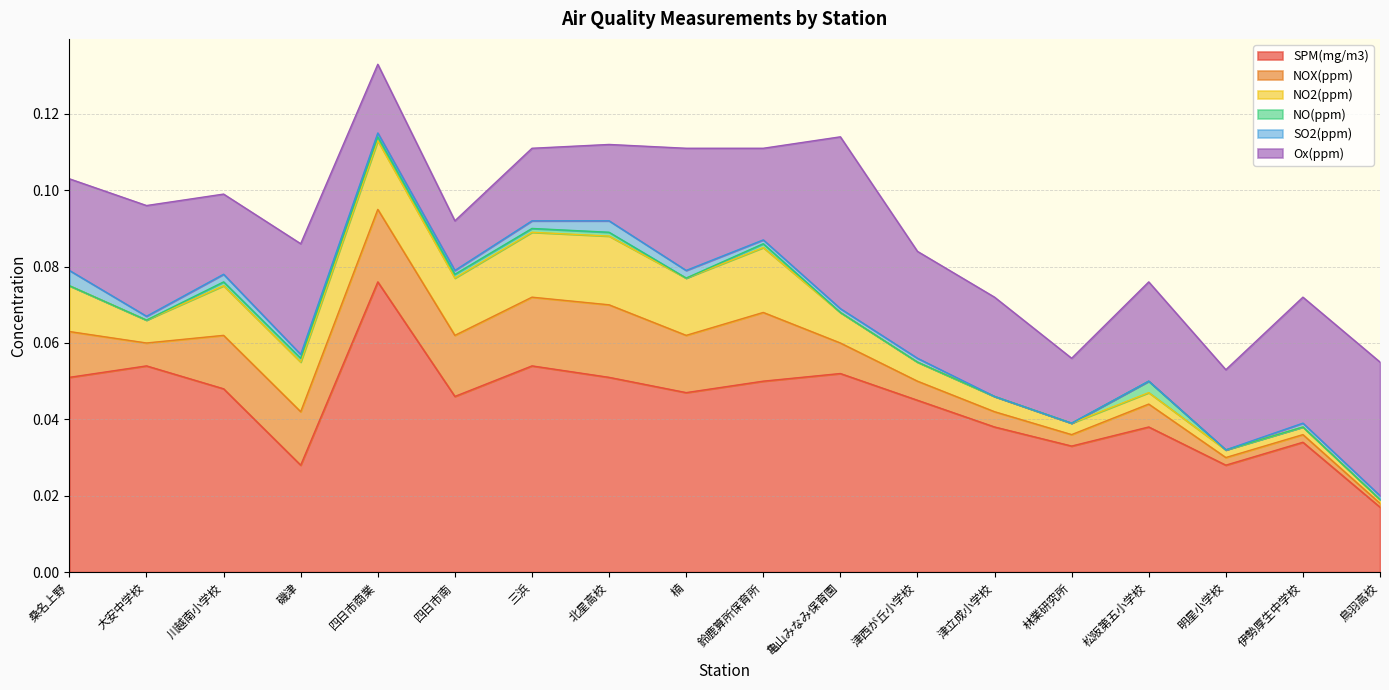

True or false: SPM(mg/m3) and NOX(ppm) cross at least once.

False